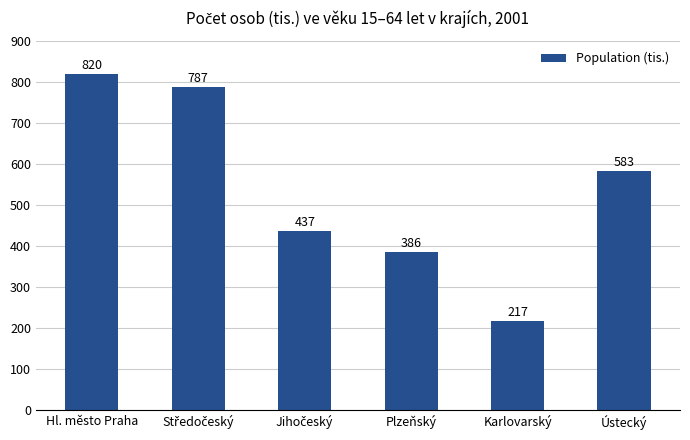

True or false: the data shows 118.8 at Karlovarský.

False